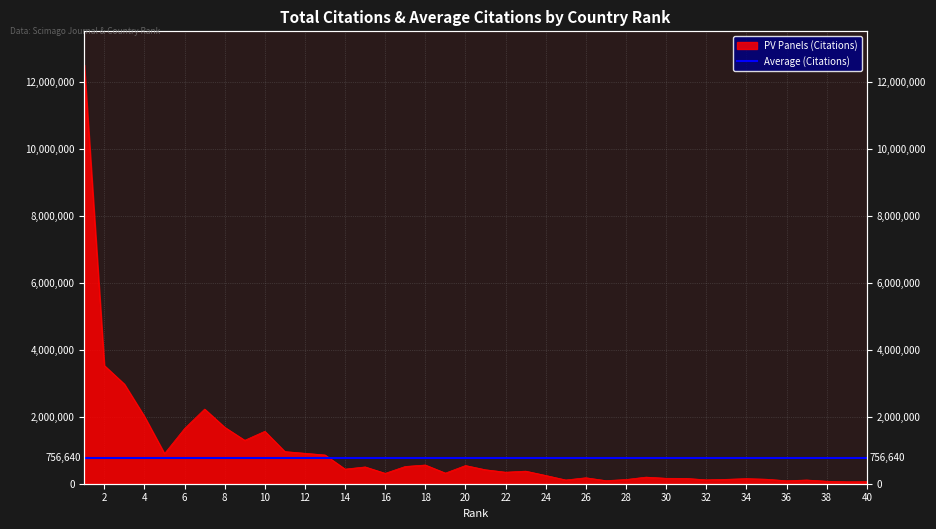

Reading left to right, list all the values displayed in this chart.

12517536	3533317	2977494	2012139	900720	1648958	2231430	1687422	1298099	1566875	960546	909946	859492	436889	502749	311060	516131	559965	317722	544032	417437	345054	376514	247052	112445	178868	92668	125840	197805	162697	159493	116435	131969	152860	134821	88804	111715	75146	58967	60903